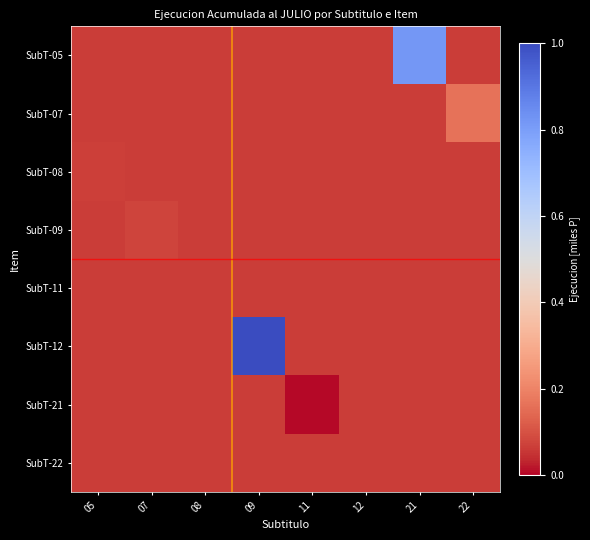

Between 22 and 21, which is larger?

21